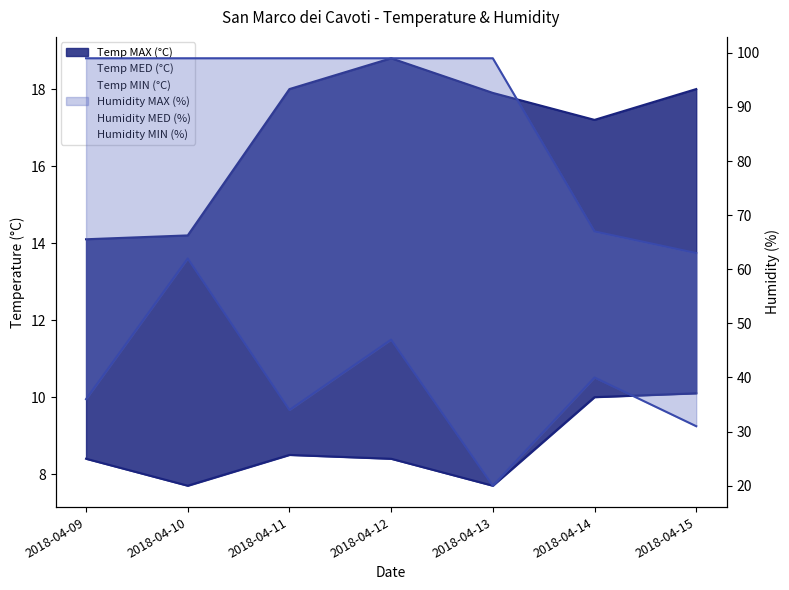

At which category is the sum across all series the highest?

2018-04-10